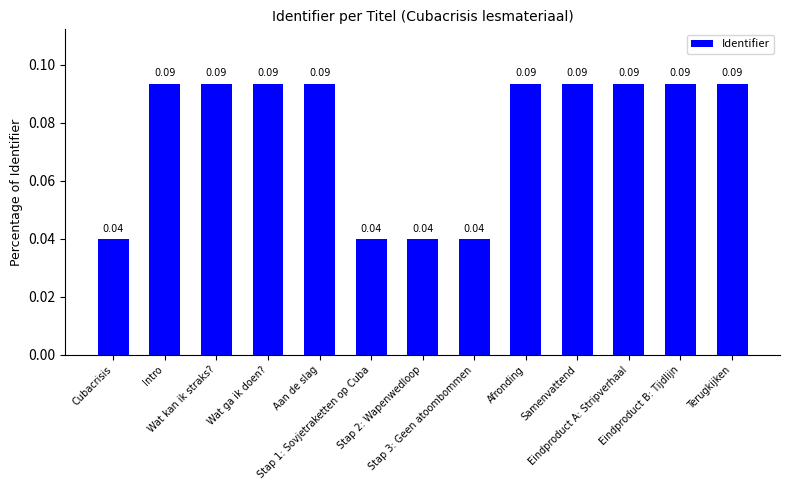

What is the label of the 12th bar from the right?

Intro